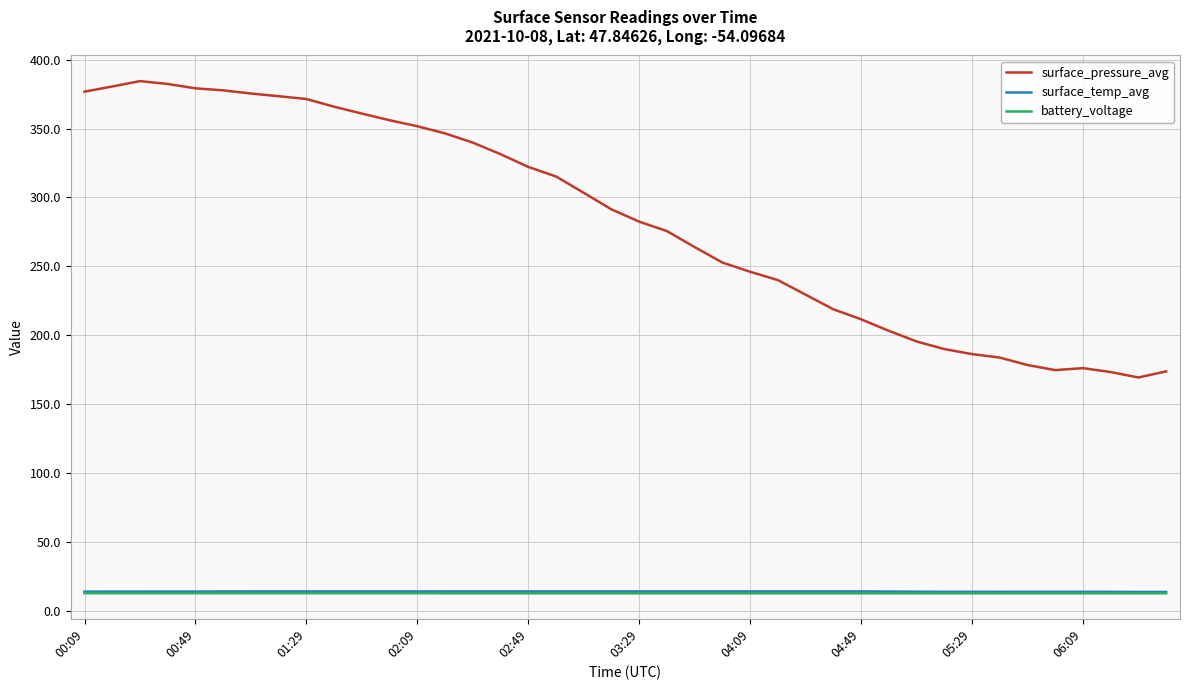

True or false: surface_pressure_avg and battery_voltage cross at least once.

False